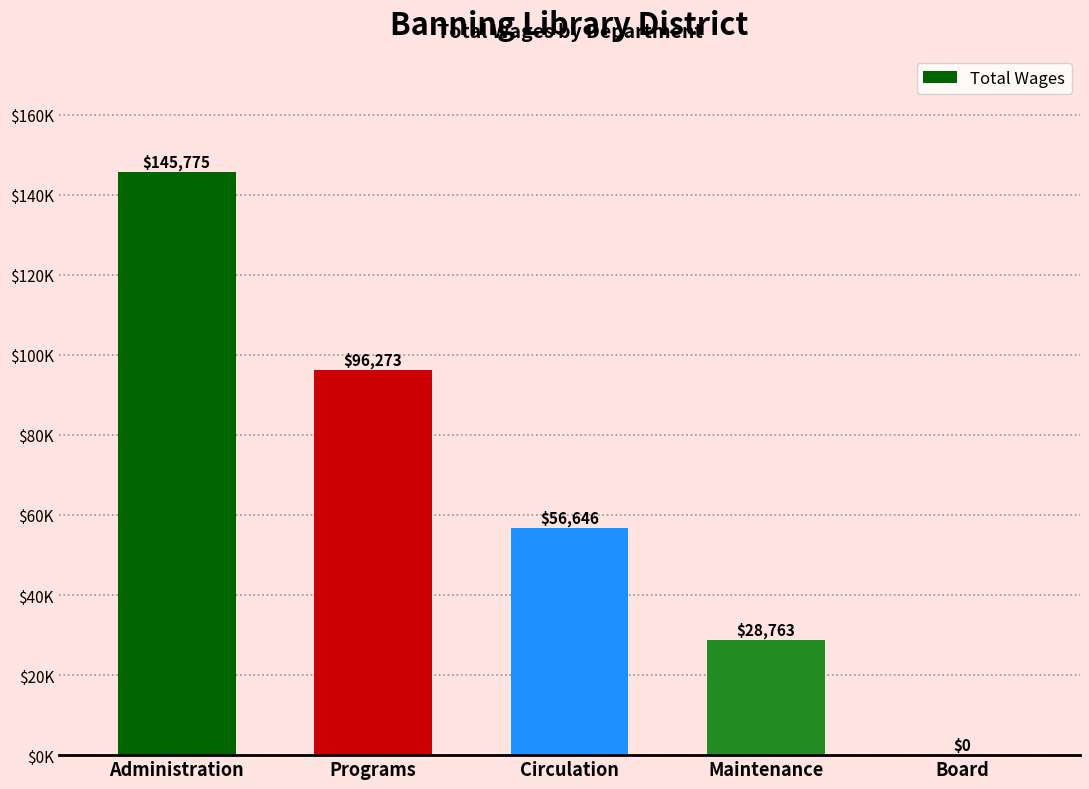

How many categories are shown in the chart?

5